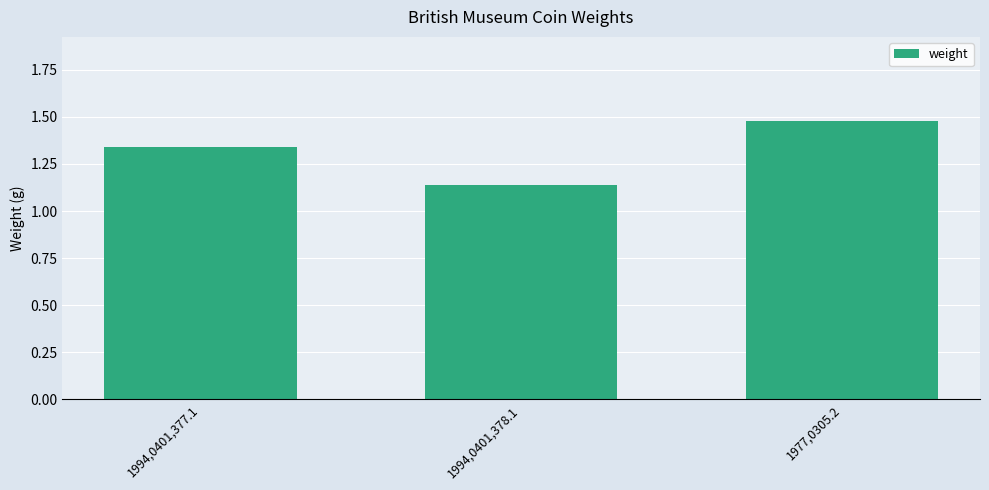

Are the bars grouped side by side (vs. stacked)?

No